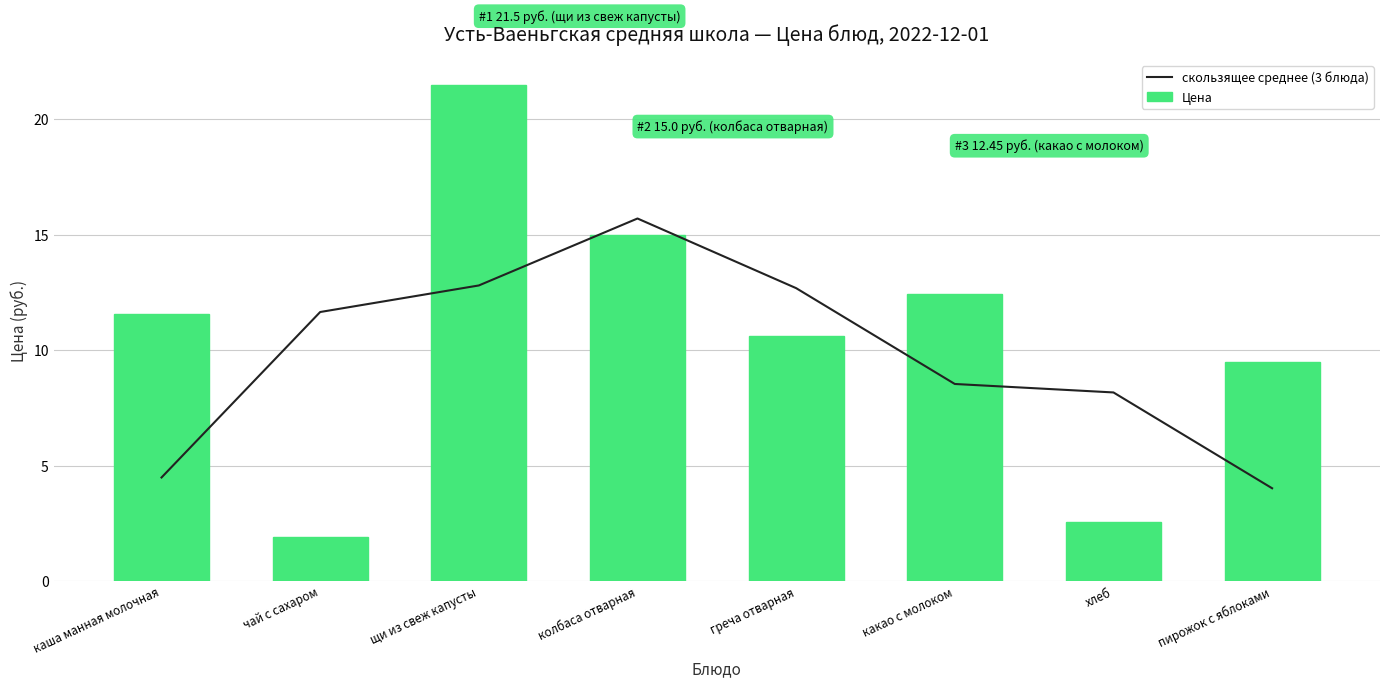

True or false: скользящее среднее (3 блюда) has a value of 2.3 at пирожок с яблоками.

False